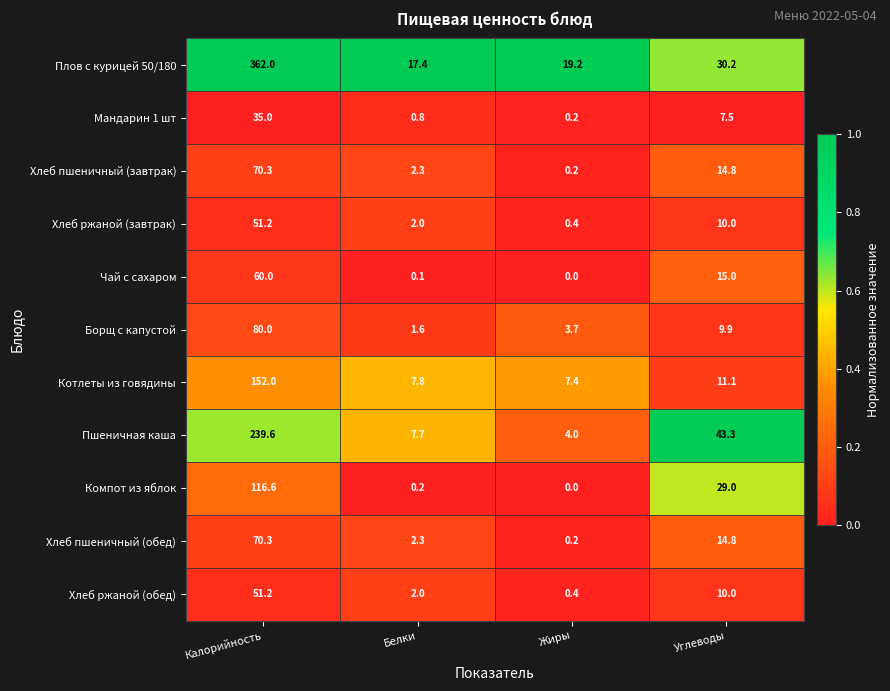

What is the difference between the highest and lowest values at Калорийность?

327.0